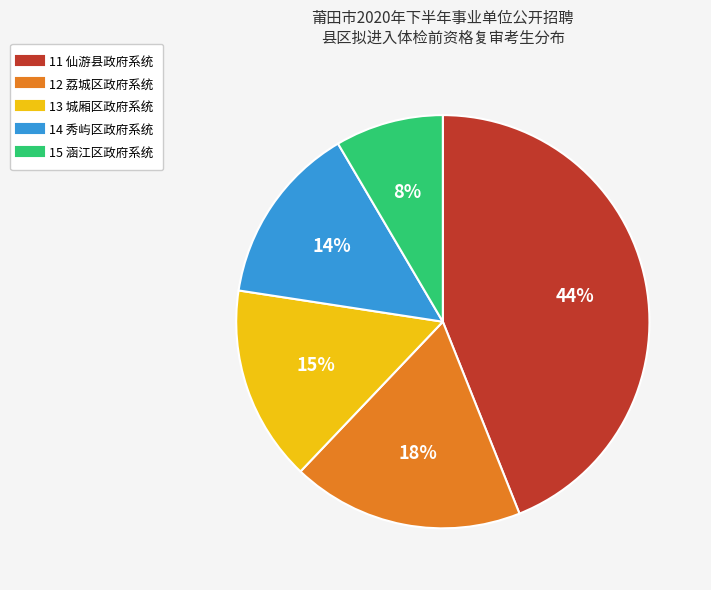

Which slice is the largest?

11 仙游县政府系统